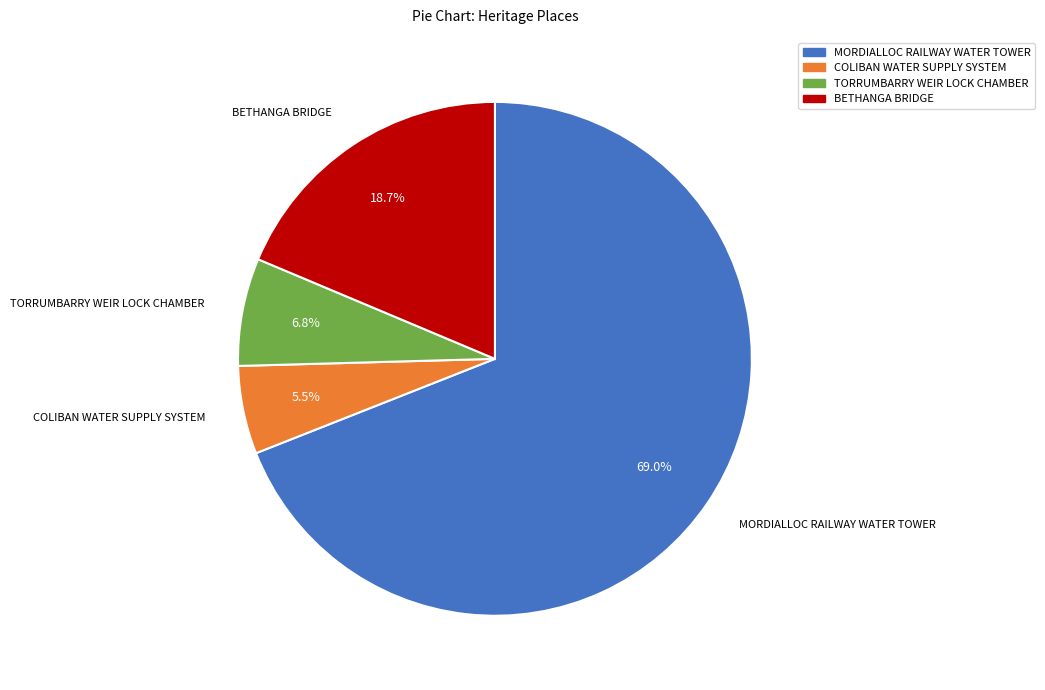

To the nearest percent, what is the combined percentage of COLIBAN WATER SUPPLY SYSTEM and TORRUMBARRY WEIR LOCK CHAMBER?

12%